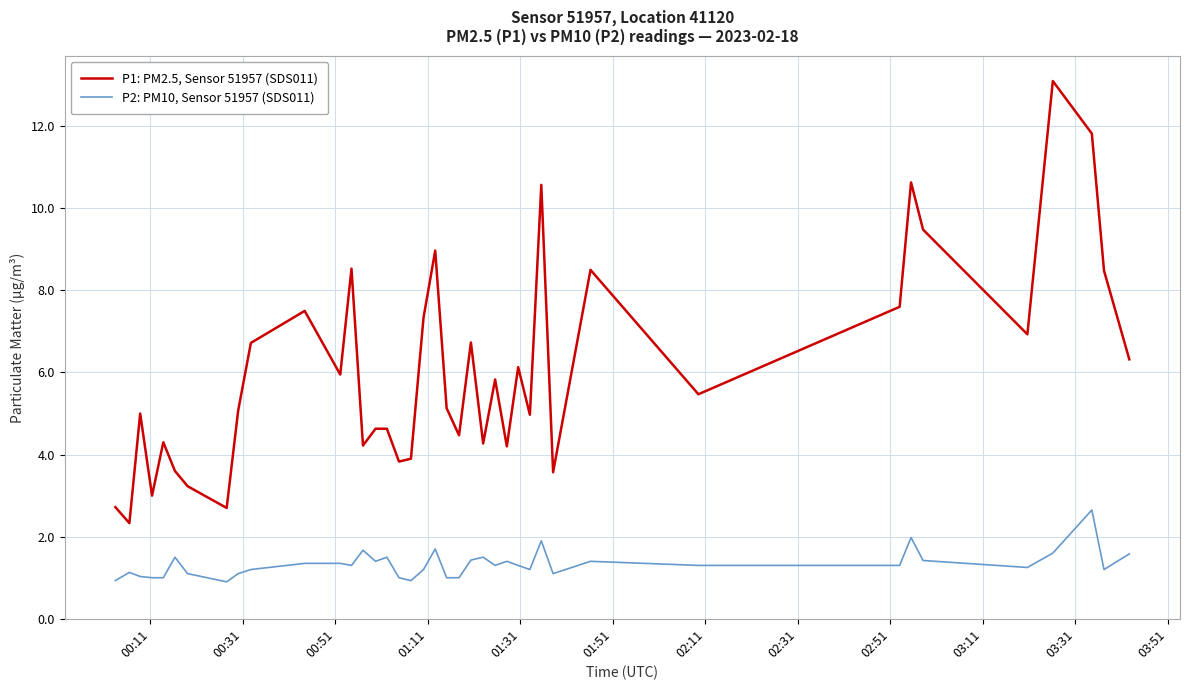

Does the chart display data point markers on the line(s)?

No